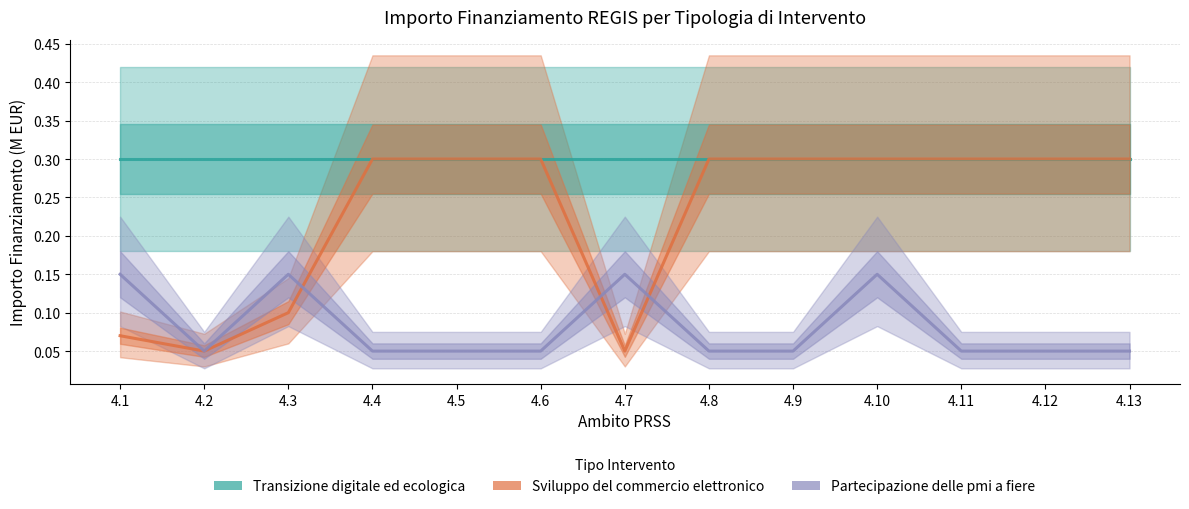

Is it true that Sviluppo del commercio elettronico equals 0.3 at 4.6?

True